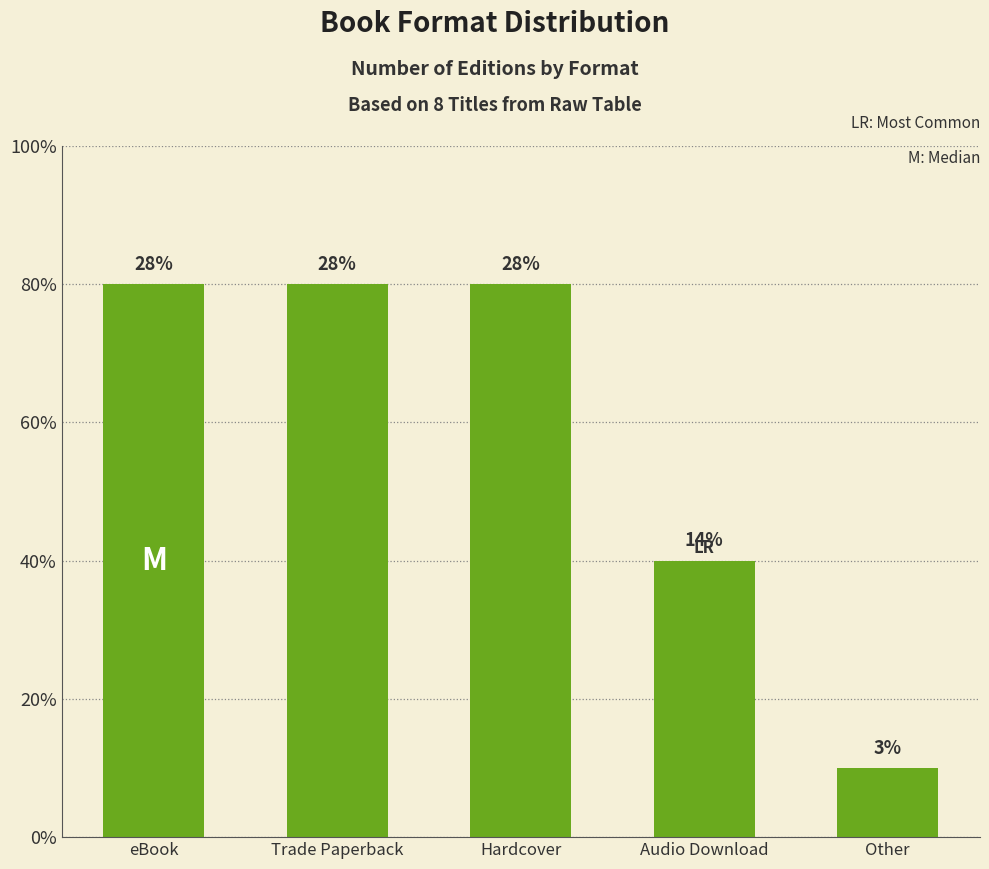

Rank the categories by value from lowest to highest.

Other, Audio Download, eBook, Trade Paperback, Hardcover